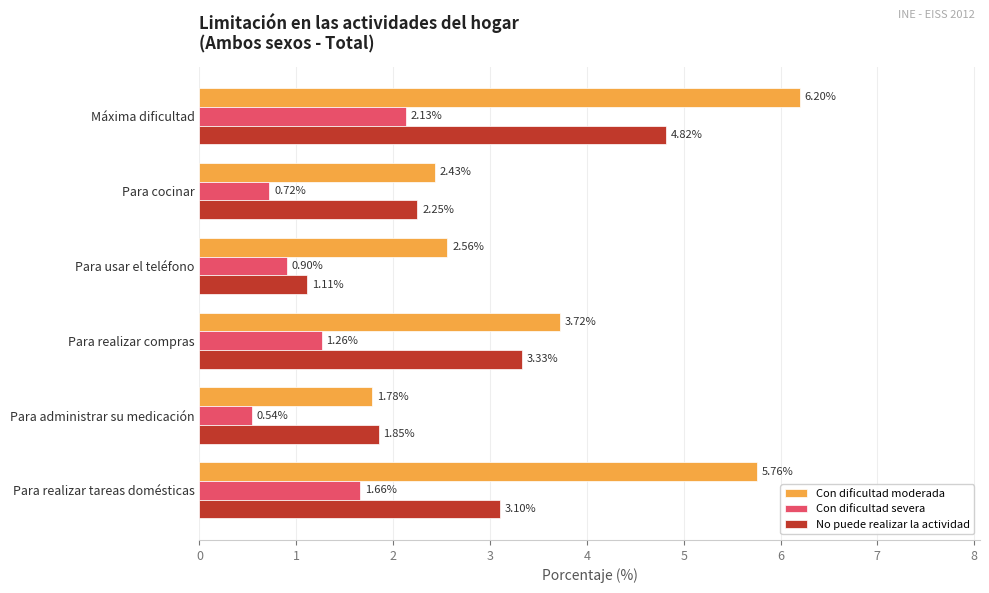

How many series are shown in this chart?

3